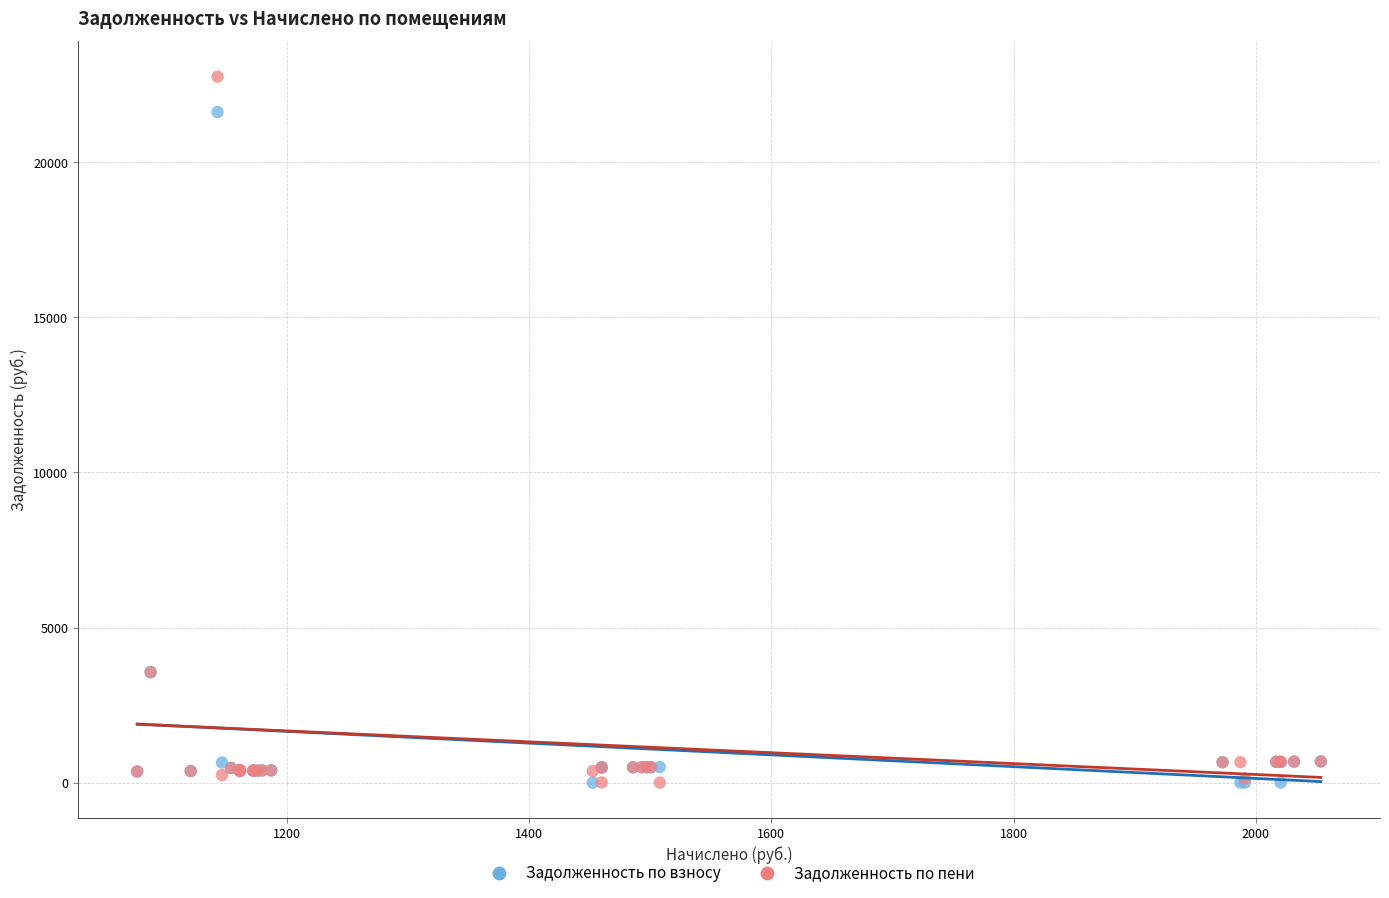

Which series reaches the maximum Y coordinate?

Задолженность по пени